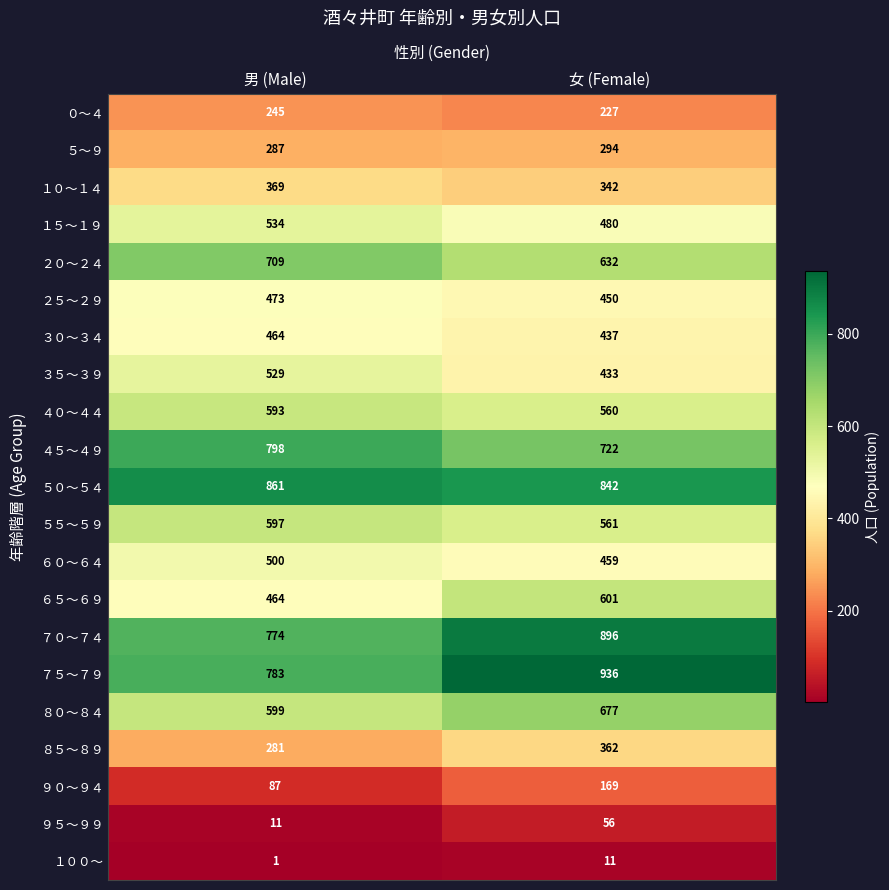

Read the ４５～４９ value at 男 (Male), to the nearest 10.

800